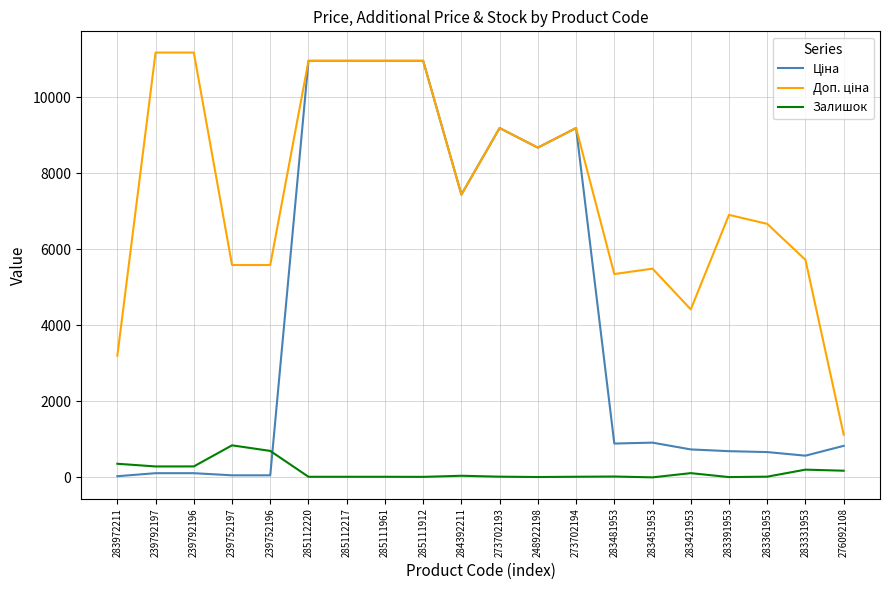

Is it true that Залишок equals 18.0 at 273702194?

True